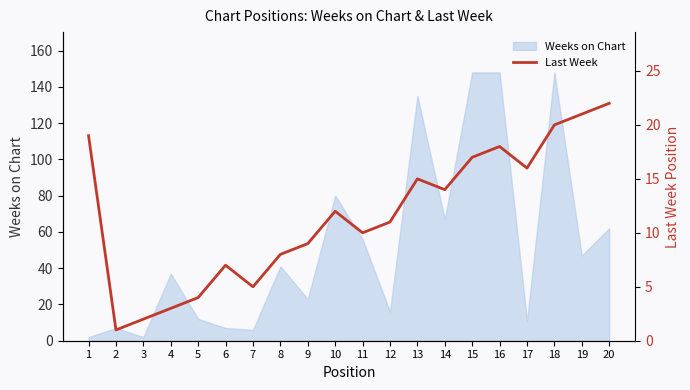

How many points are lower than both their immediate neighbors (excluding endpoints)?

5